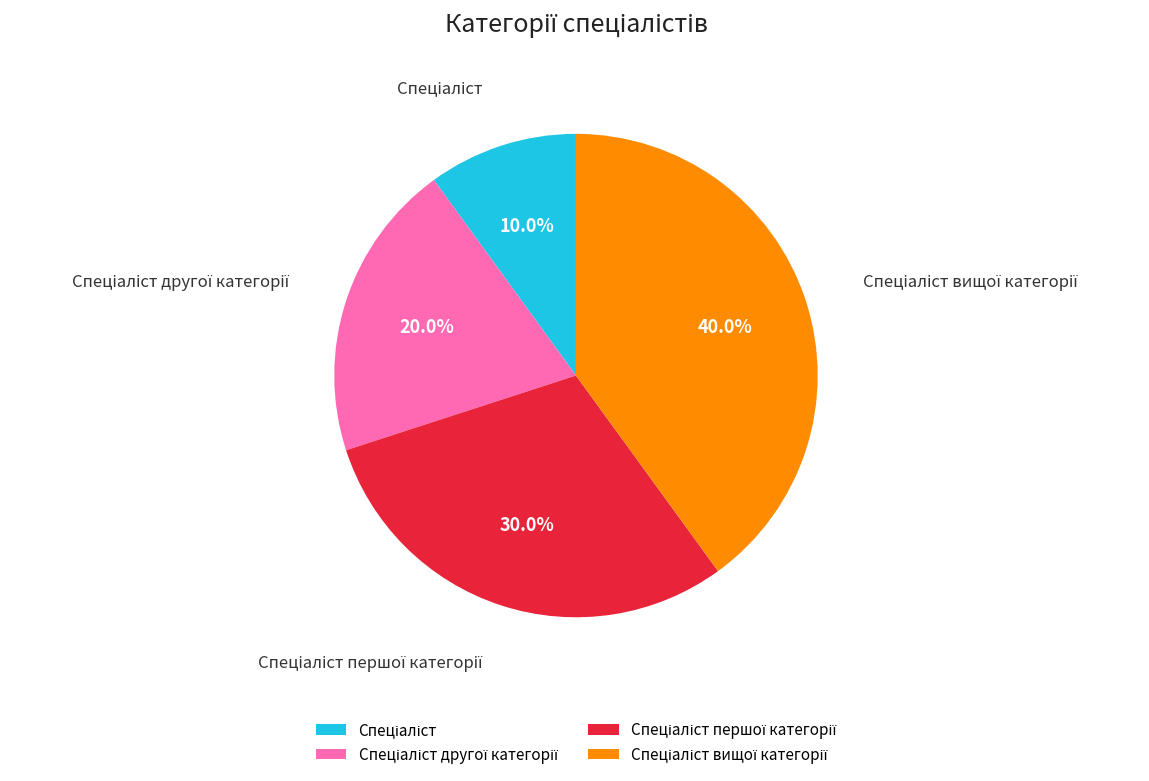

Is there a majority slice in this chart?

No